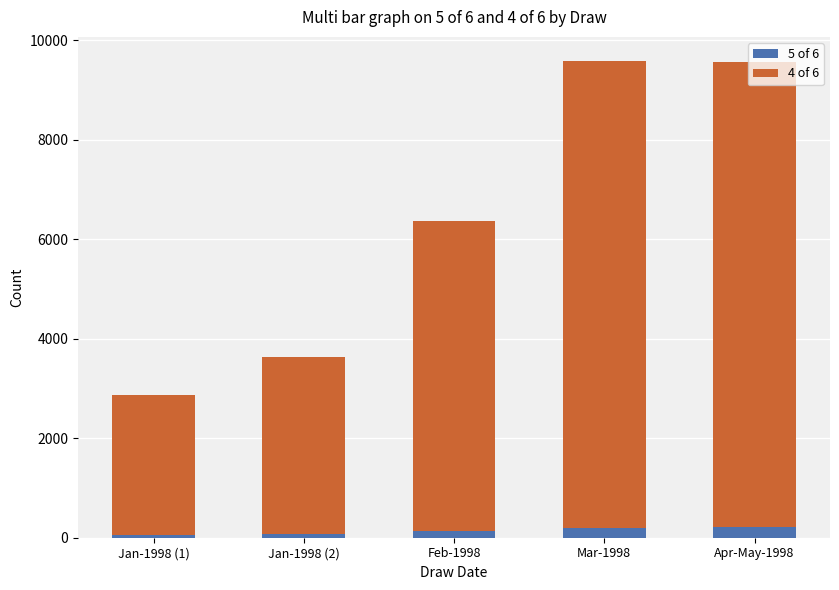

What is the total value across all series at Apr-May-1998?

9556